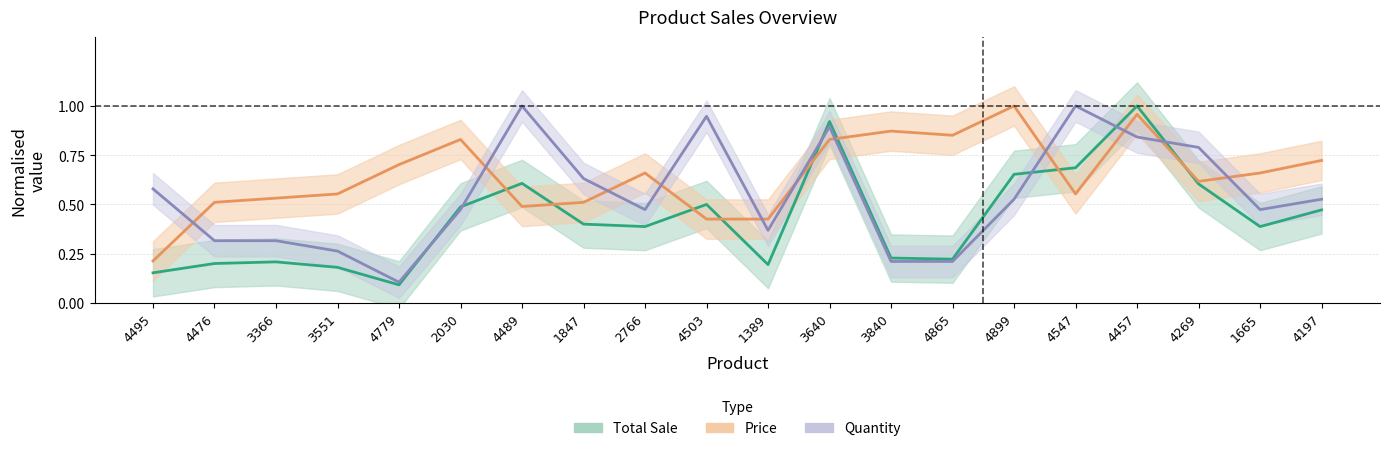

How many interior local valleys does the Total Sale series have?

5